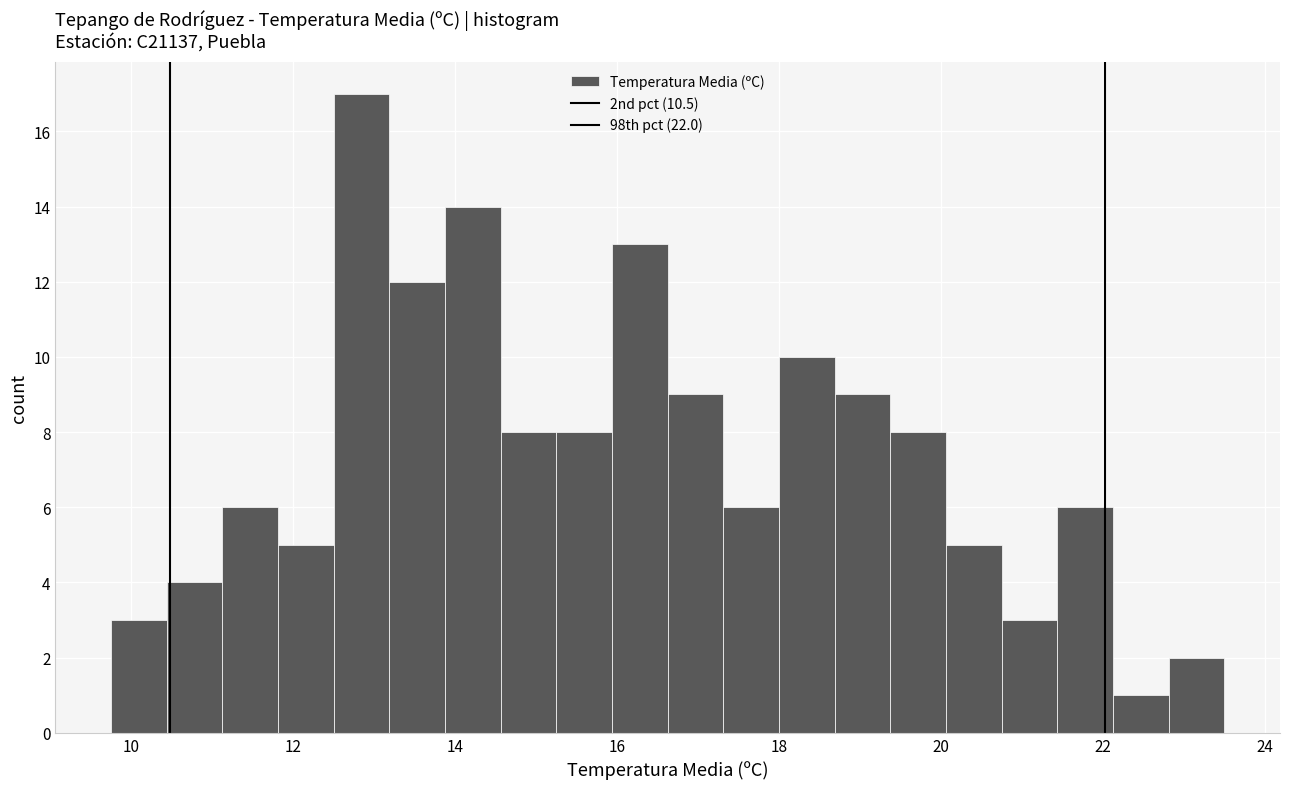

Around what value on the x-axis is the tallest bar? Give the approximate position of its centre, as read against the axis.

12.8